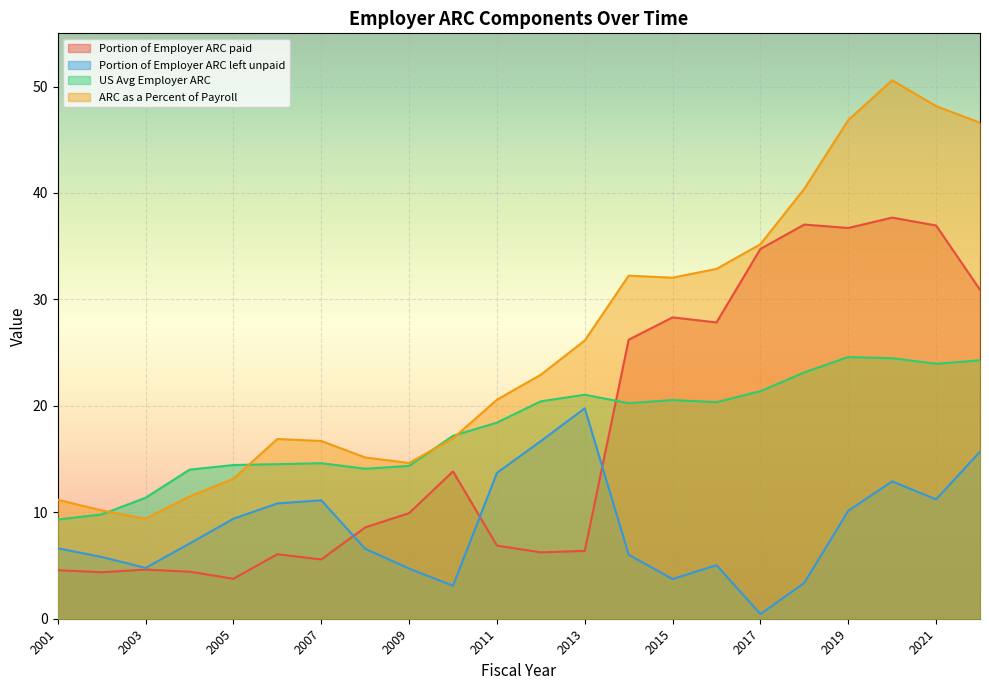

Which has a higher value, 2011 or 2008?

2008